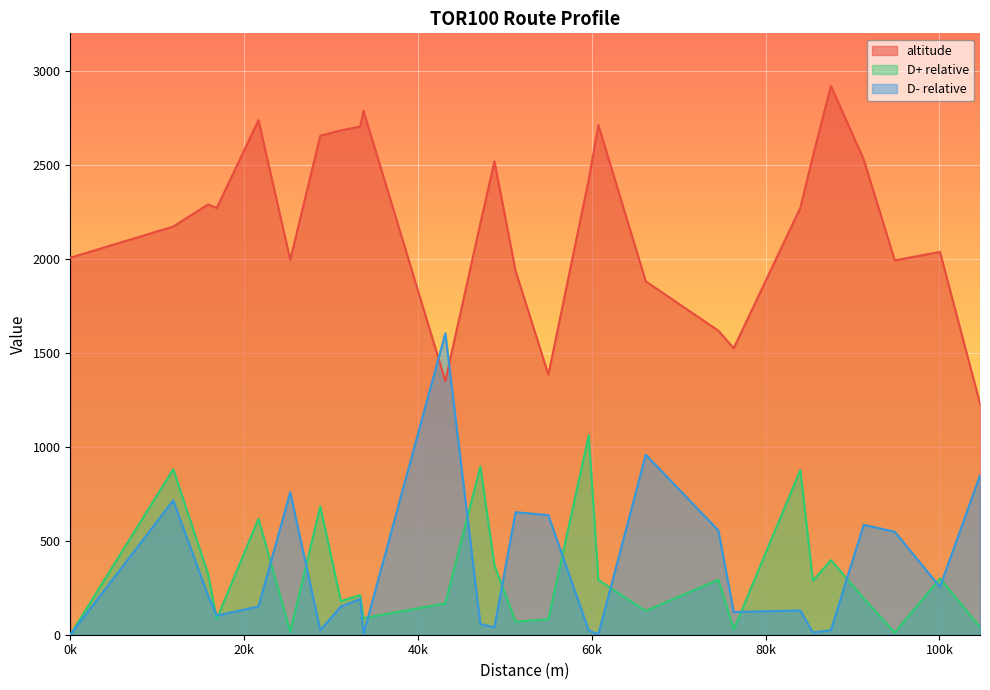

What is the sum of the D+ relative values at 25305.0 and 91282.0?

210